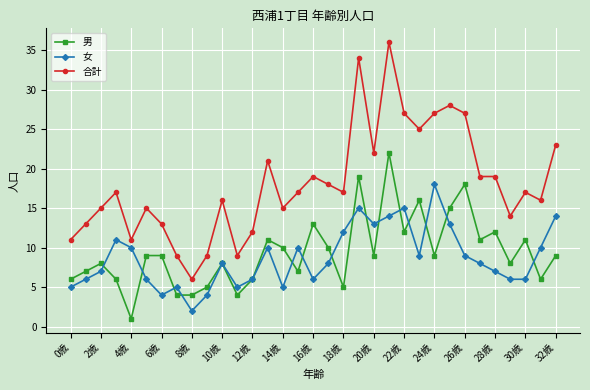

What is the difference between the maximum and minimum values in the 女 series?

16